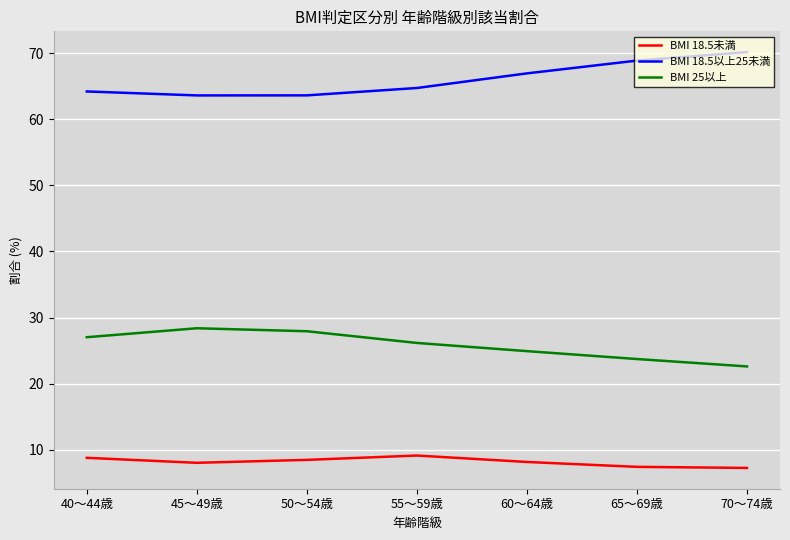

What are all the series names shown in the legend?

BMI 18.5未満, BMI 18.5以上25未満, BMI 25以上